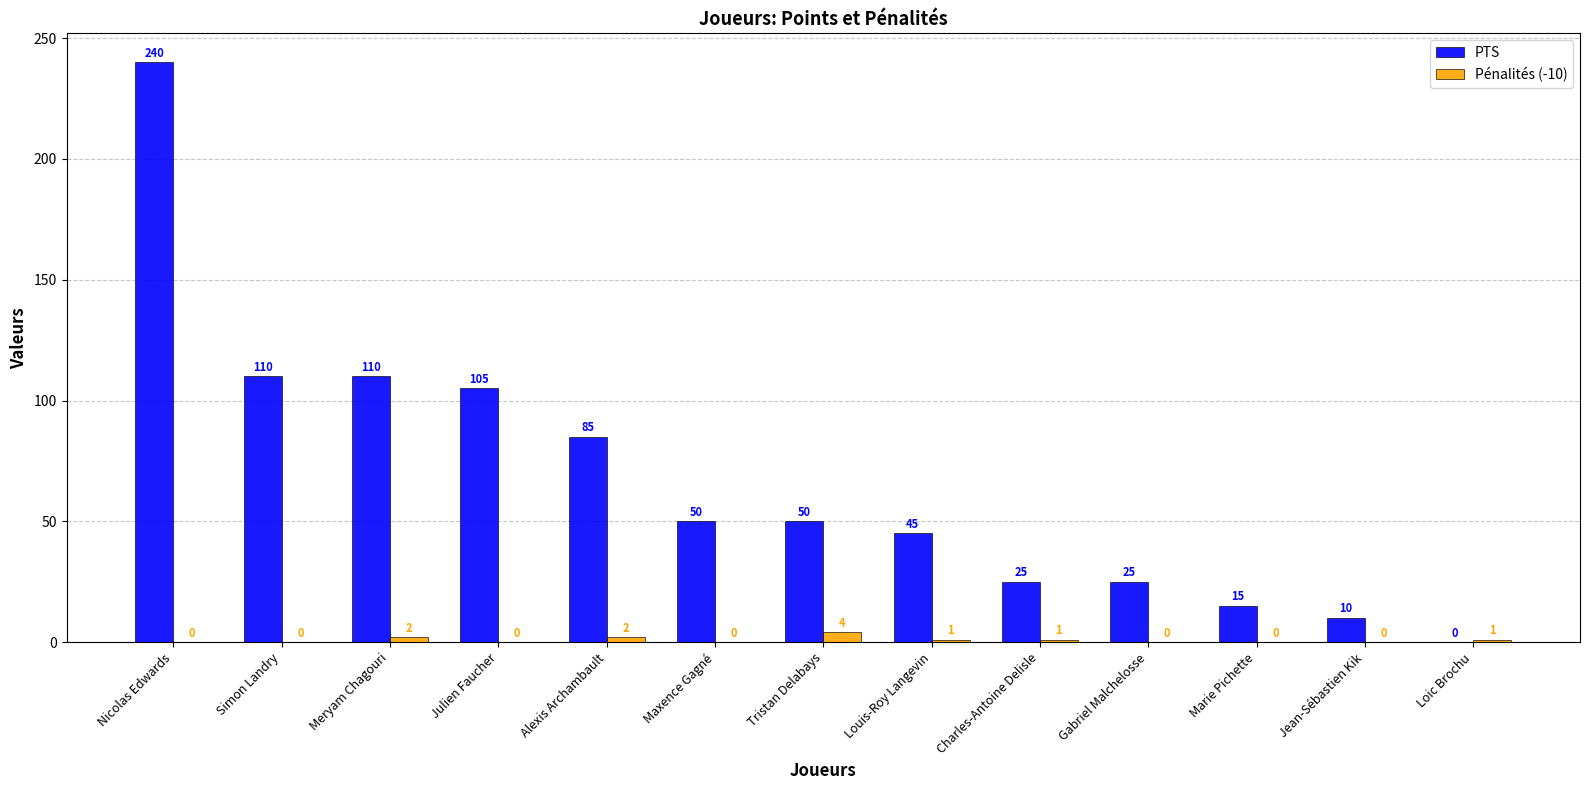

What is the difference between the Pénalités (-10) values at Marie Pichette and Alexis Archambault?

2